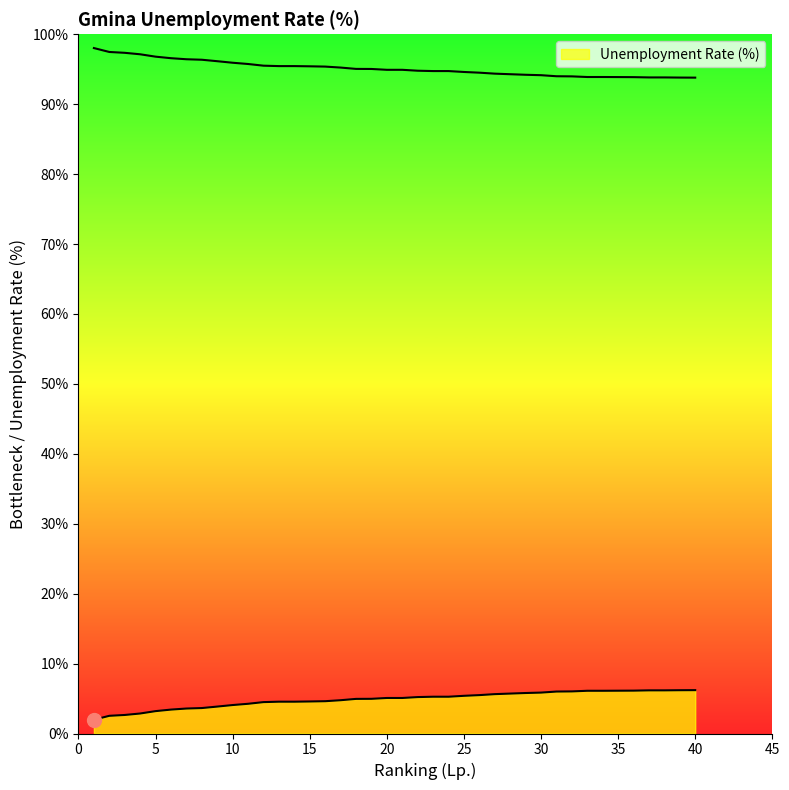

The chart shows a value of 1.3 at 4. True or false?

False